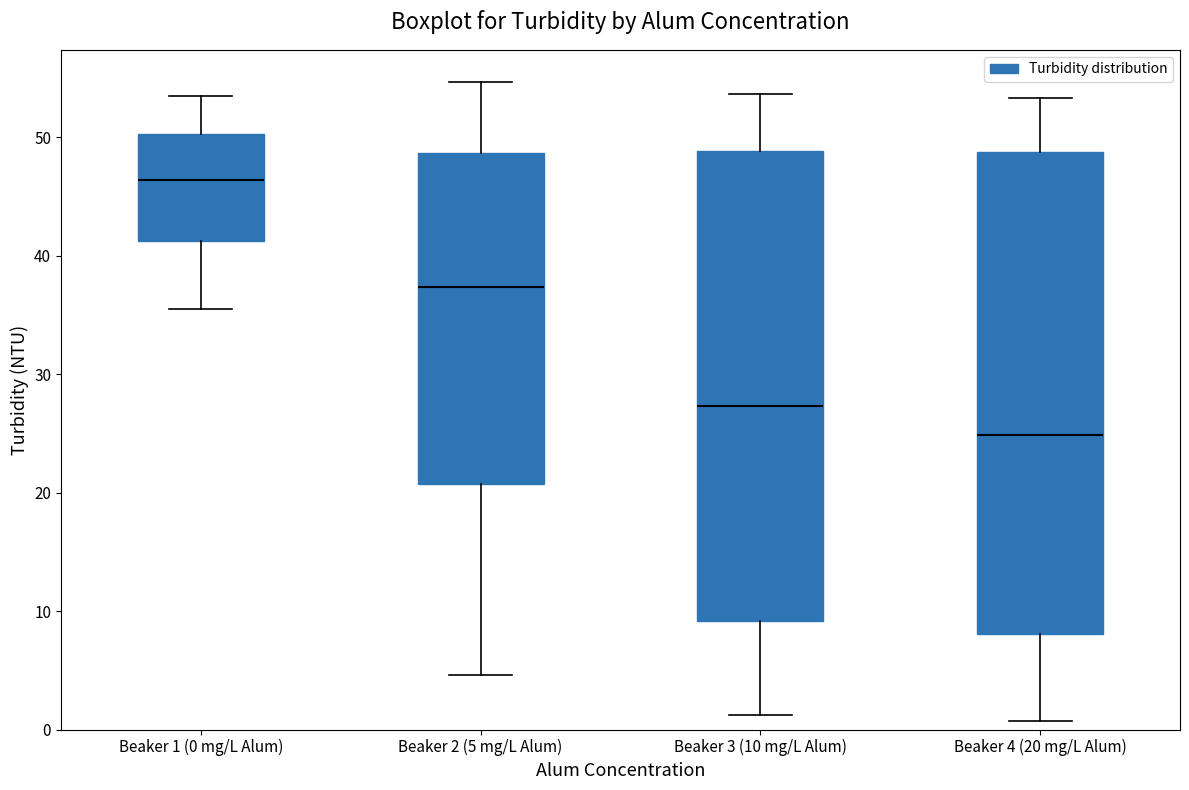

Where does the upper whisker of the box for Beaker 1 (0 mg/L Alum) end on the y-axis? The values are not printed on the chart, so give them approximately, as read against the axis.

54